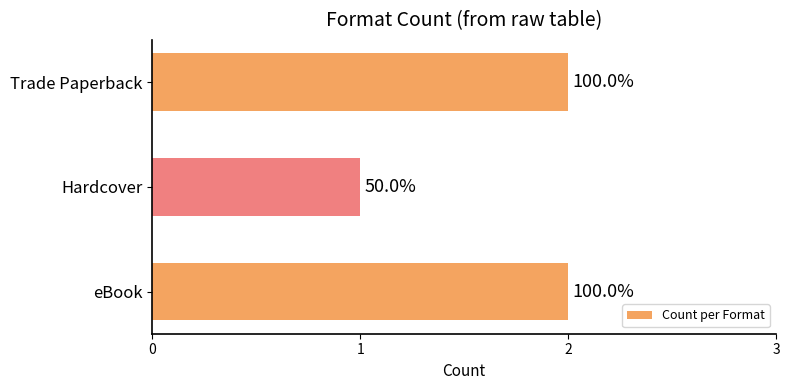

How many bars are there in total?

3